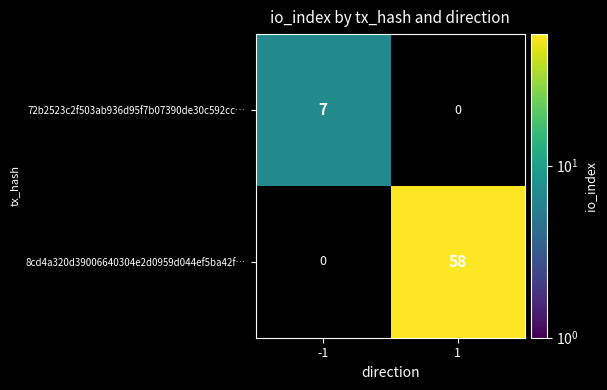

Is it true that 8cd4a320d39006640304e2d0959d044ef5ba42f… equals 58 at 1?

True